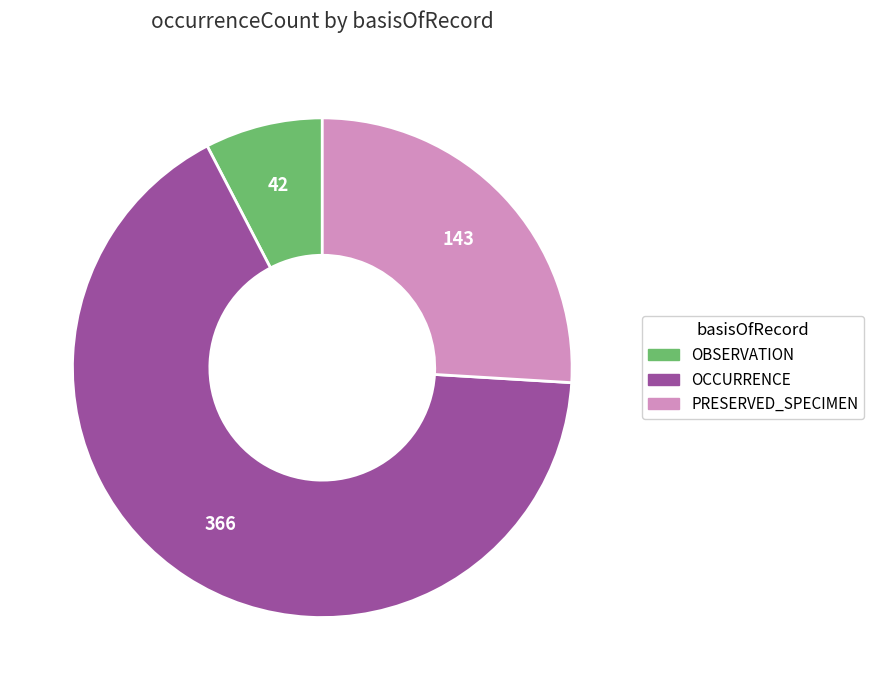

Does OCCURRENCE account for over 50% of the chart?

Yes